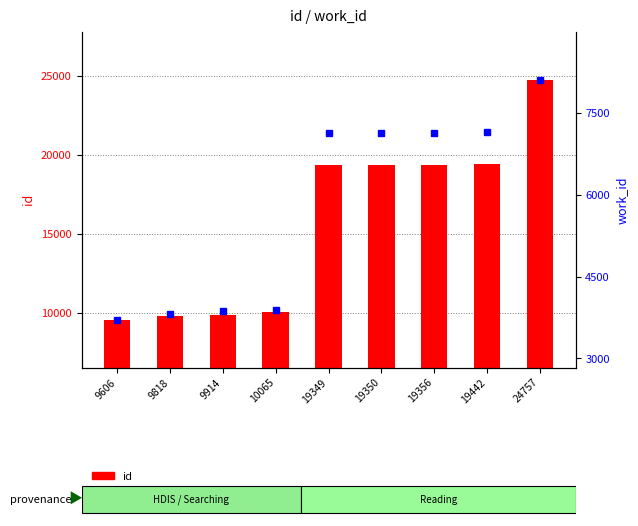

Reading left to right, list all the values displayed in this chart.

id: 9606	9818	9914	10065	19349	19350	19356	19442	24757
work_id: 3713	3813	3862	3889	7132	7132	7132	7163	8114